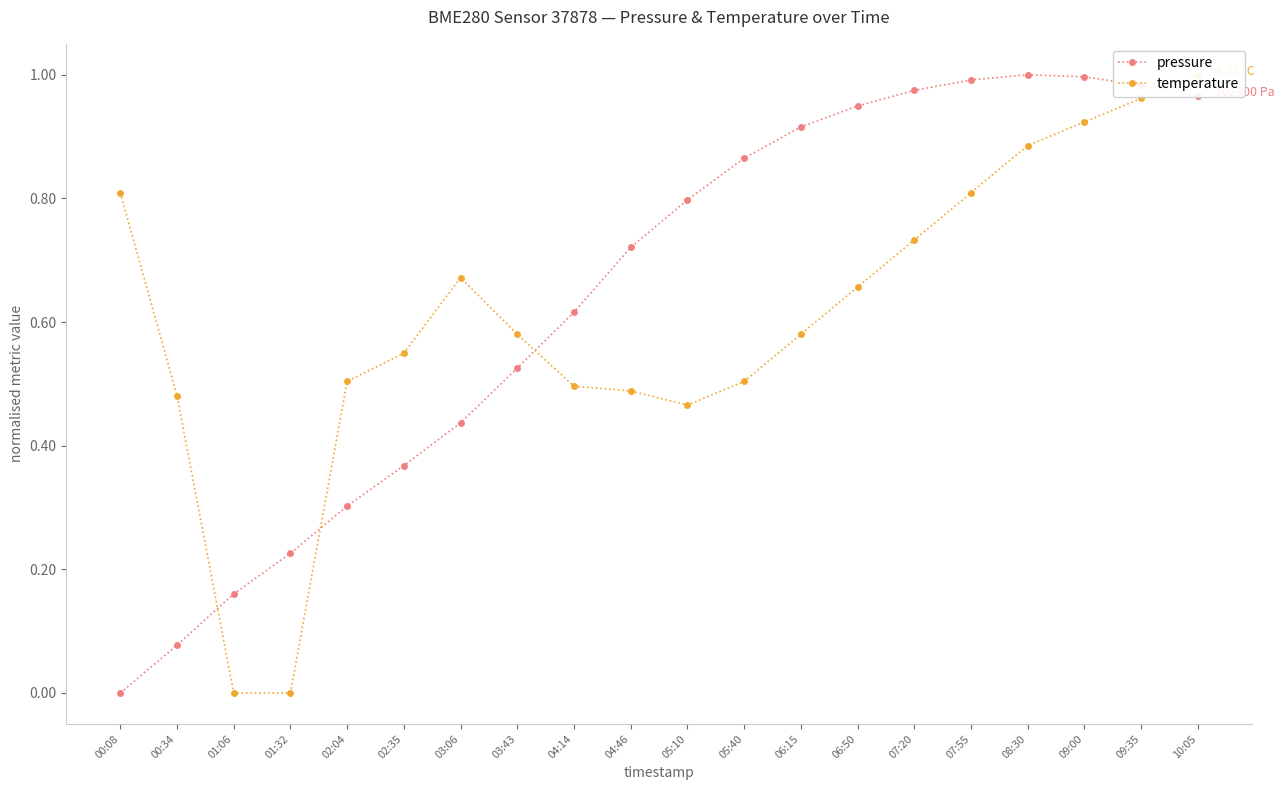

What are all the series names shown in the legend?

pressure, temperature